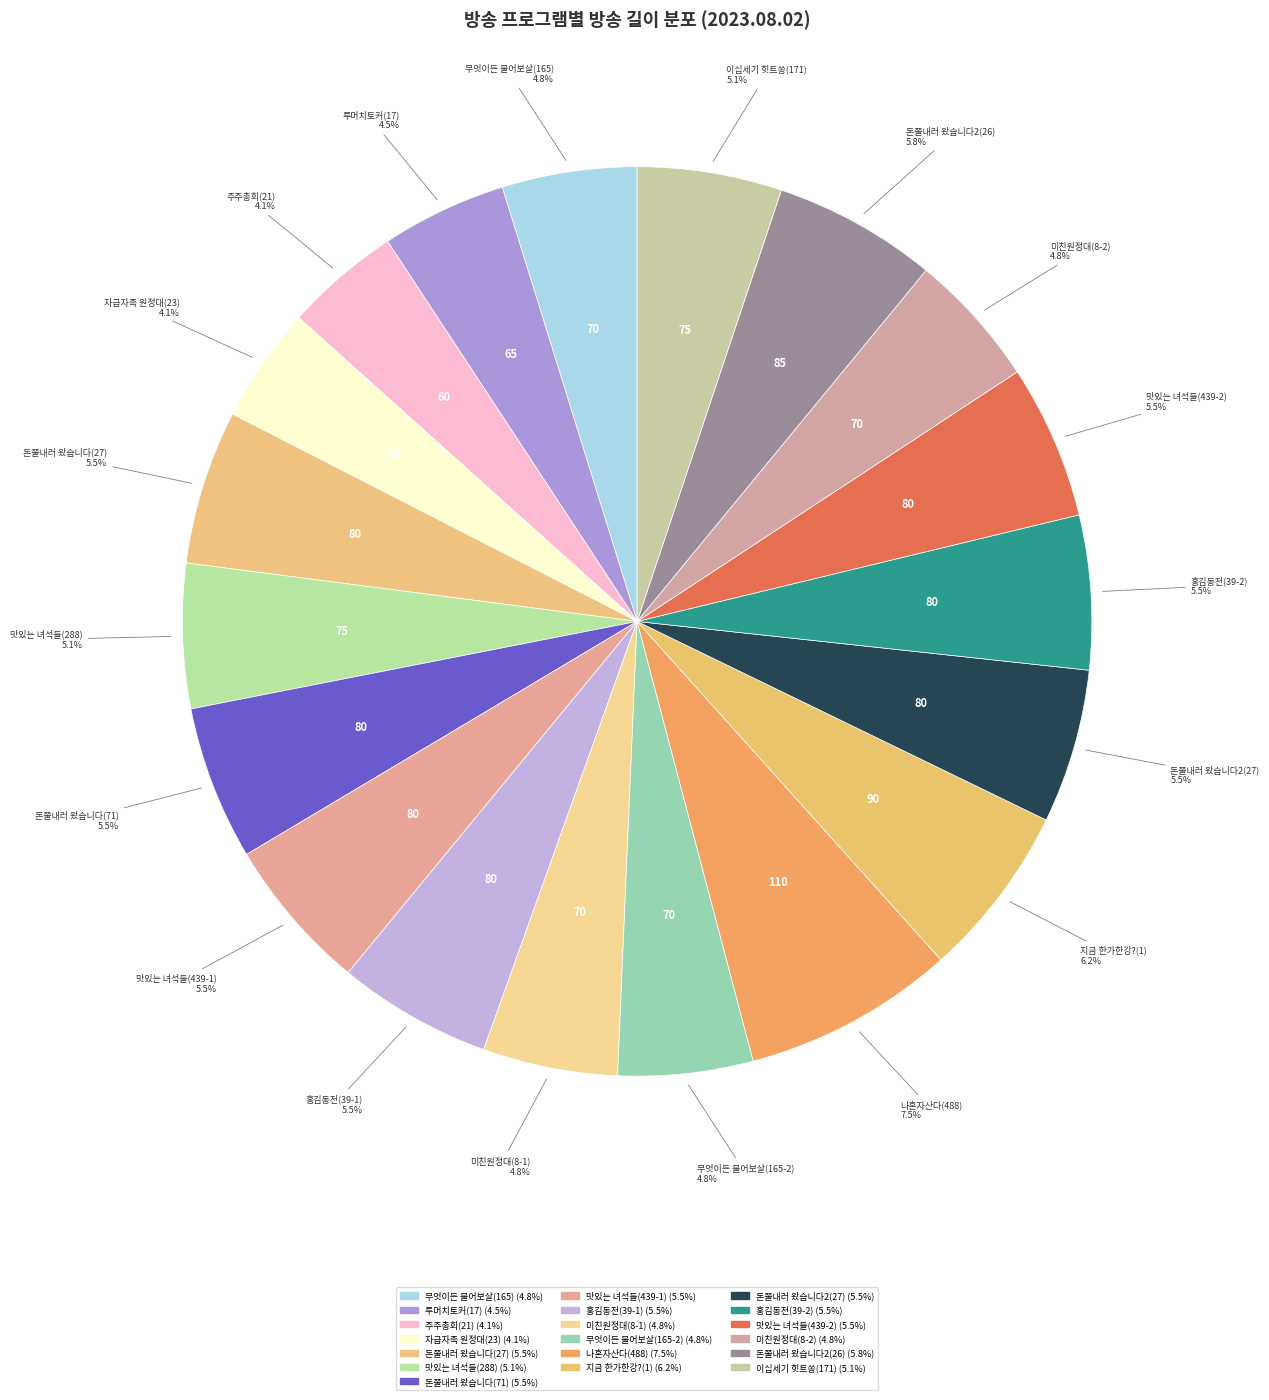

True or false: 미친원정대(8-1) accounts for 1% of the total.

False